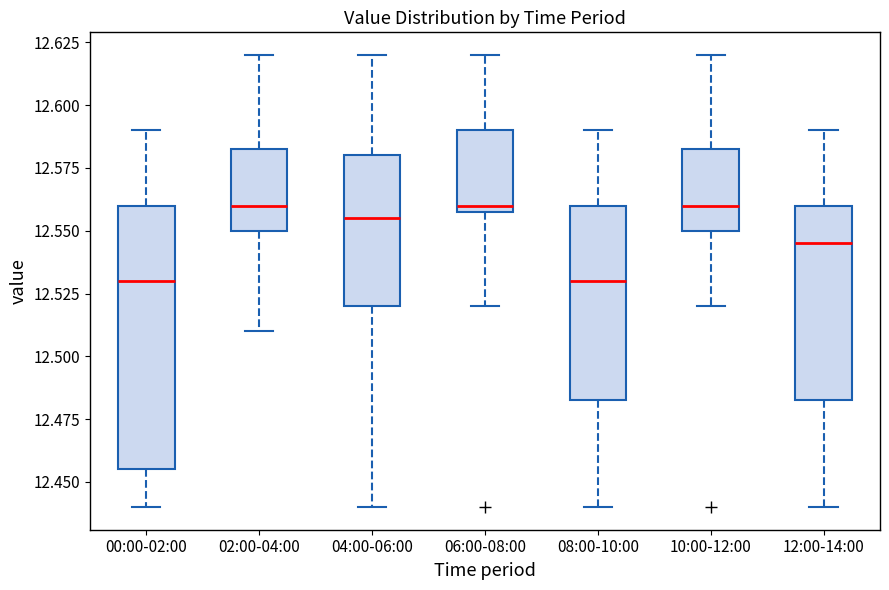

Which box is the tallest, from its lower edge to its upper edge?

00:00-02:00